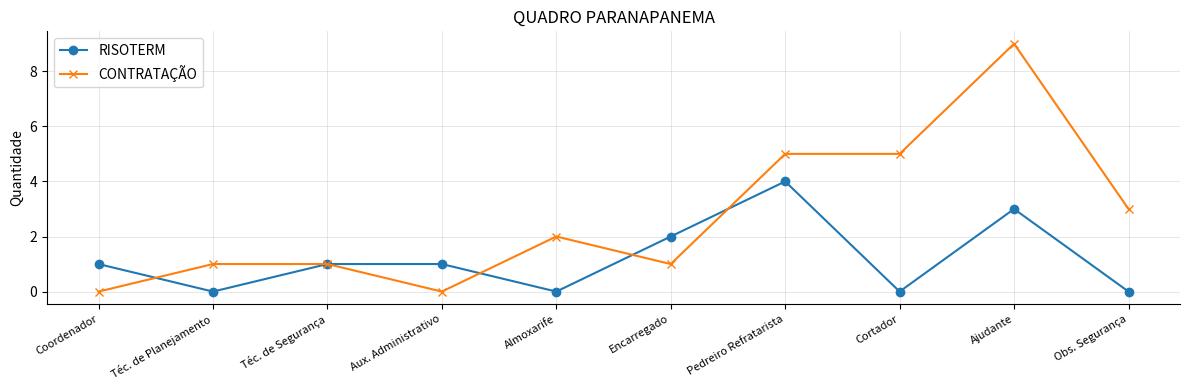

Between Encarregado and Ajudante, which series saw the biggest shift?

CONTRATAÇÃO